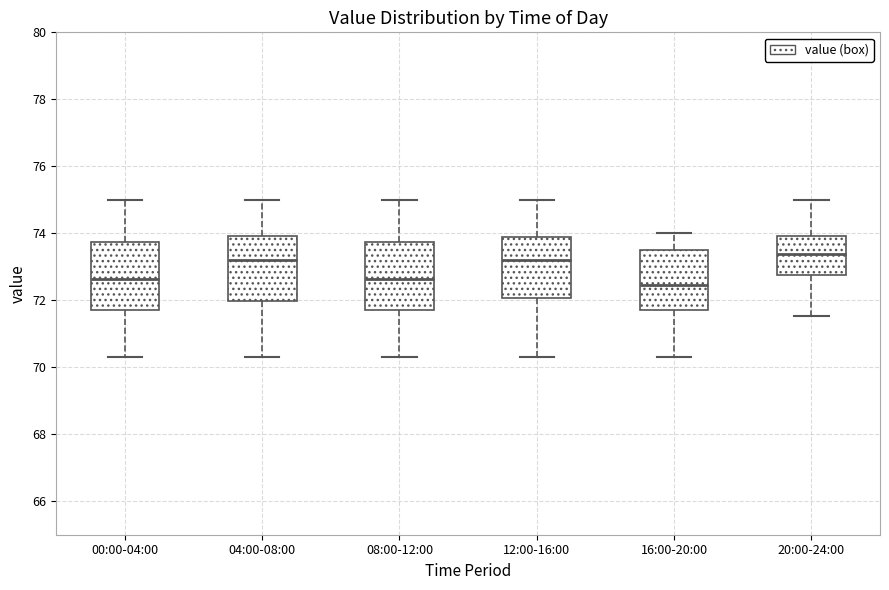

Reading left to right, read every box against the y-axis: the position of its median line, the range the box covers, and the ends of its whiskers. The values are not printed on the chart, so give them approximately, as read against the axis.

00:00-04:00: median 72.6, box 71.8 to 73.8, whiskers 70.4 to 75.0
04:00-08:00: median 73.2, box 72.0 to 74.0, whiskers 70.4 to 75.0
08:00-12:00: median 72.6, box 71.8 to 73.8, whiskers 70.4 to 75.0
12:00-16:00: median 73.2, box 72.0 to 73.8, whiskers 70.4 to 75.0
16:00-20:00: median 72.4, box 71.8 to 73.4, whiskers 70.4 to 74.0
20:00-24:00: median 73.4, box 72.8 to 74.0, whiskers 71.6 to 75.0